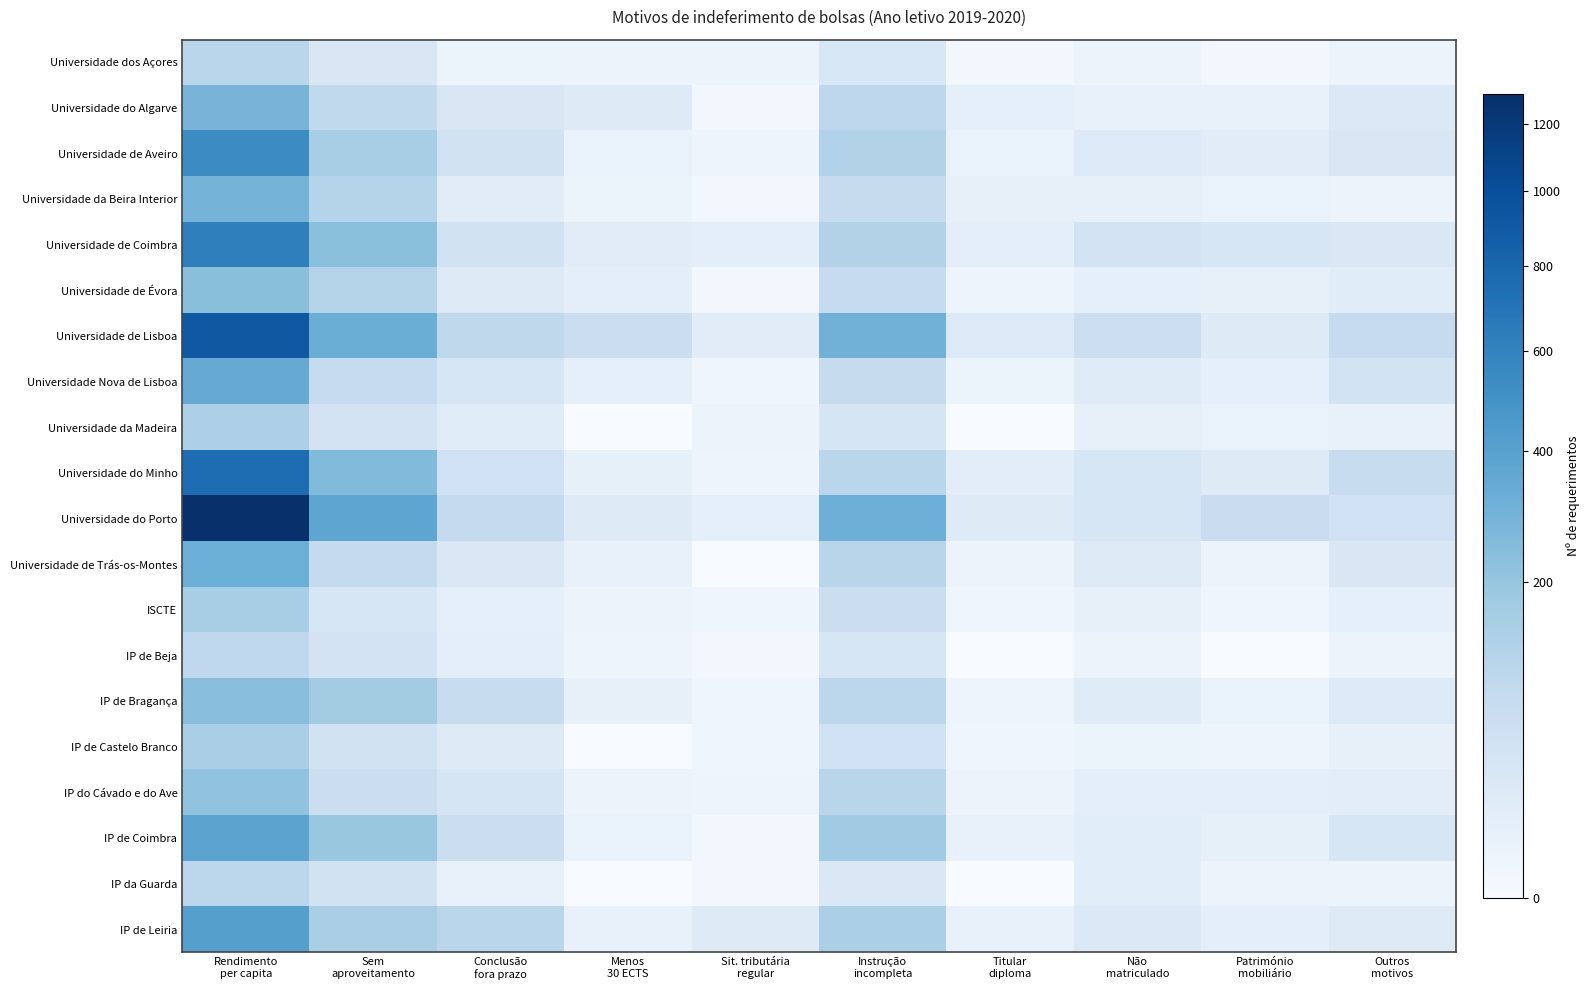

At Menos 30 ECTS, list the series in order from smallest to largest.

Universidade da Madeira, IP de Castelo Branco, IP da Guarda, IP de Beja, Universidade dos Açores, ISCTE, IP do Cávado e do Ave, Universidade da Beira Interior, Universidade de Aveiro, IP de Coimbra, Universidade de Trás-os-Montes, IP de Leiria, IP de Bragança, Universidade do Minho, Universidade Nova de Lisboa, Universidade de Évora, Universidade de Coimbra, Universidade do Algarve, Universidade do Porto, Universidade de Lisboa